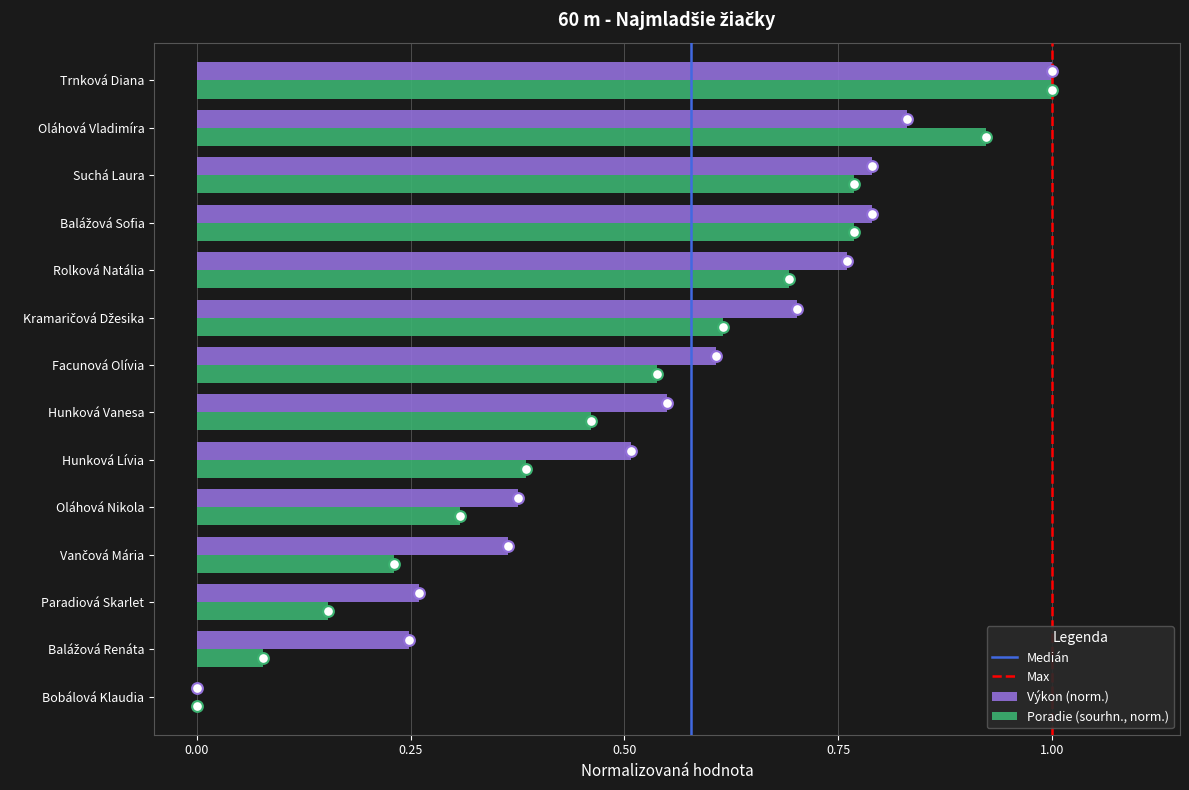

Which series has the largest total across all categories?

Výkon